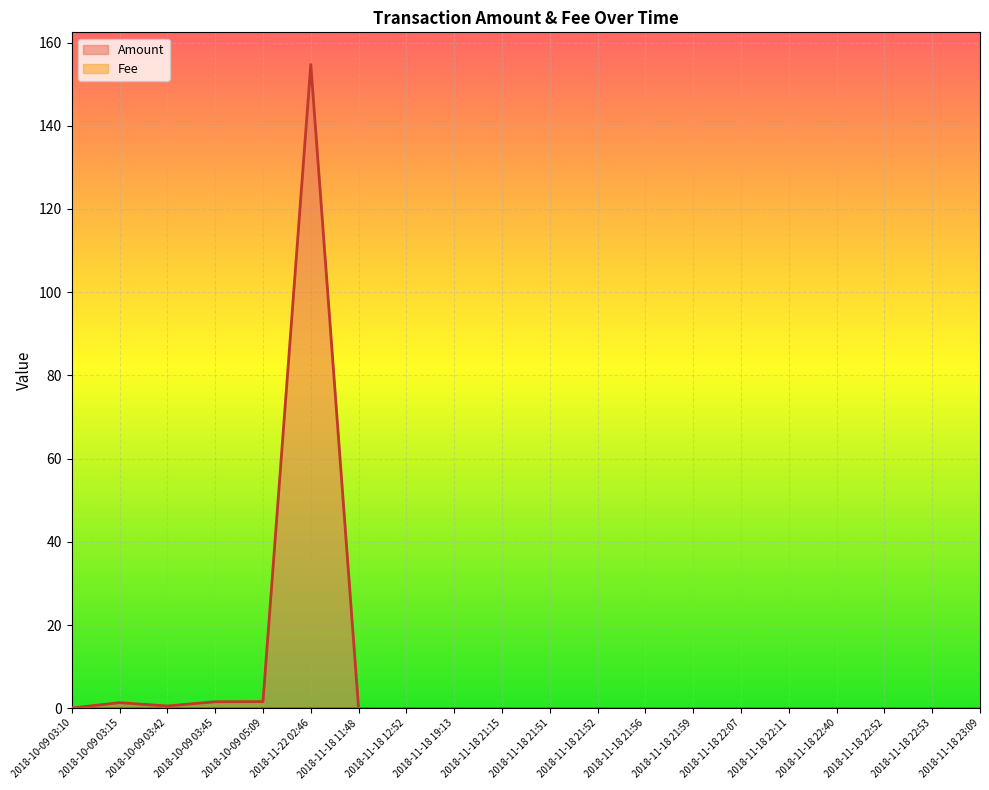

Which series has the largest total across all categories?

Amount